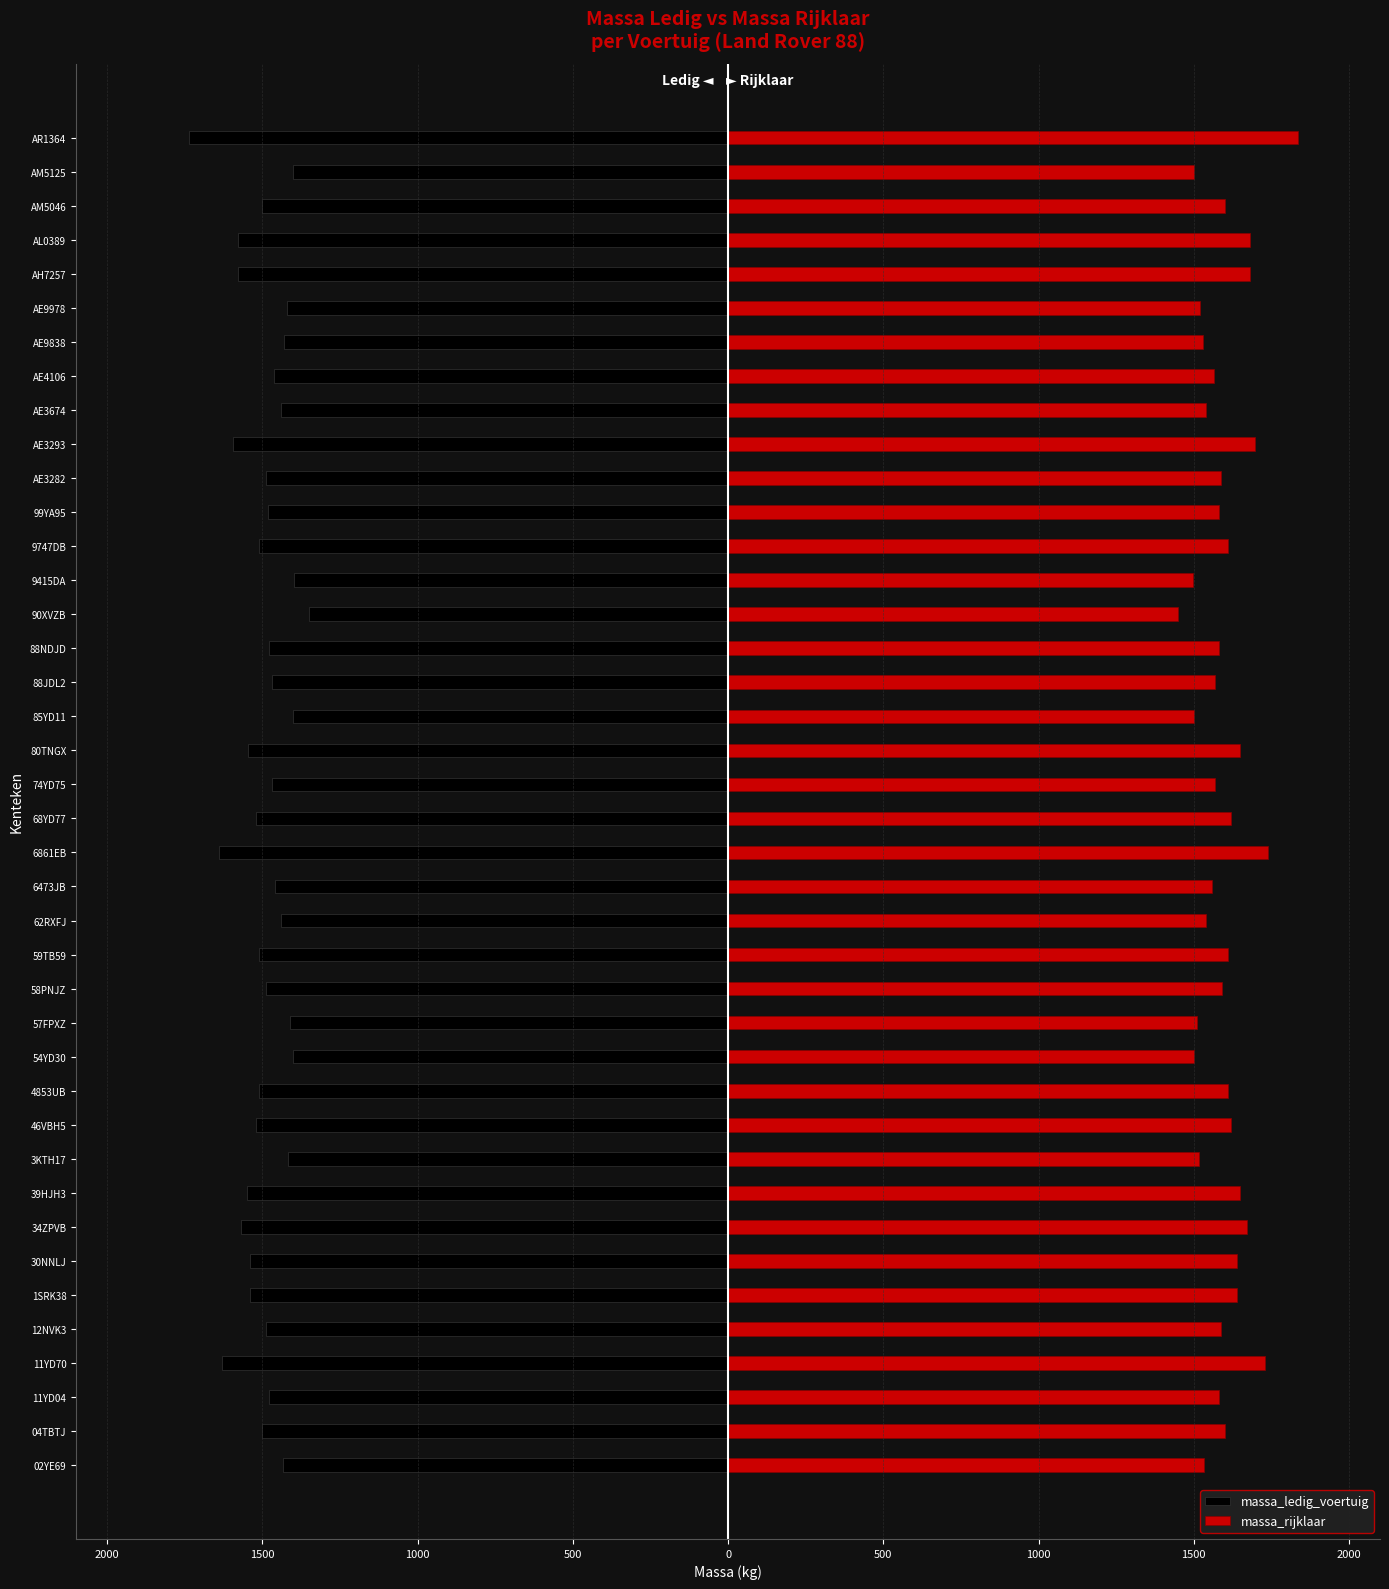

At how many categories does at least one series exceed 955?

40